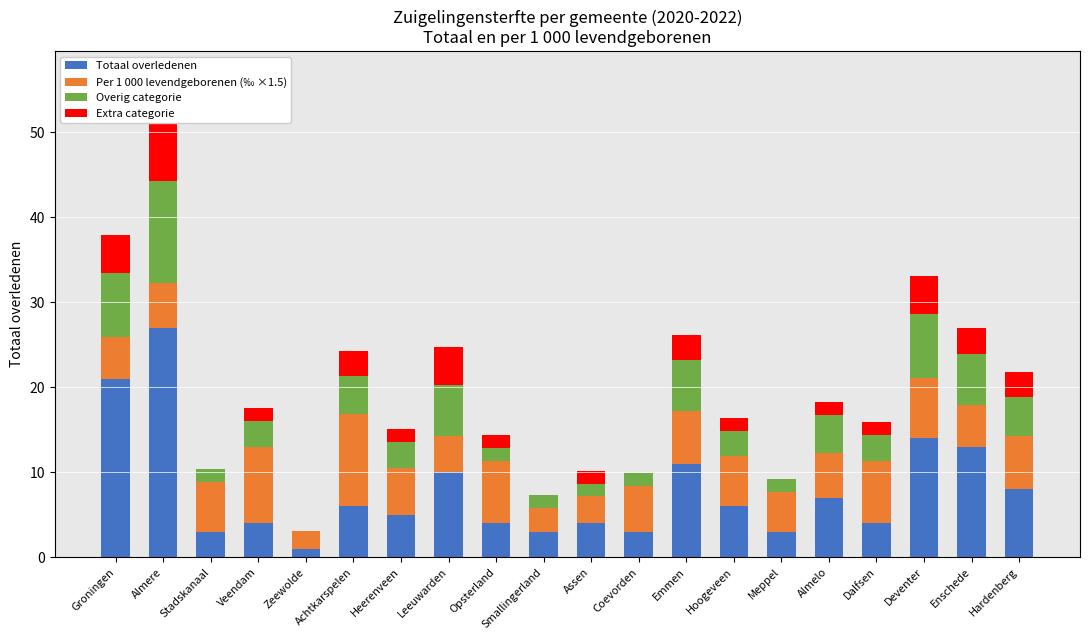

What is the spread (max minus min) of values at Assen?

2.5